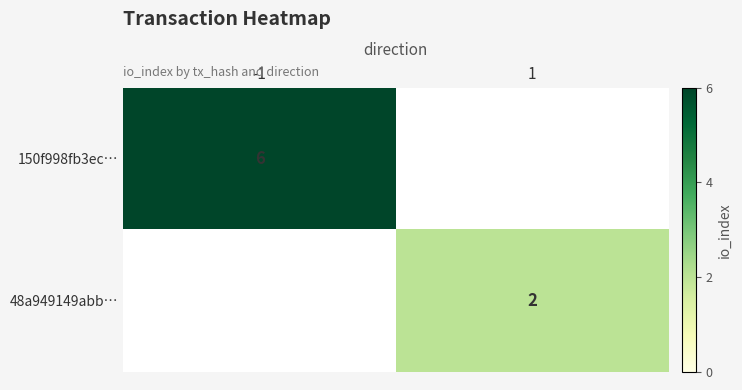

Is the value of 150f998fb3ec… at -1 greater than the value of 48a949149abb… at 1?

Yes